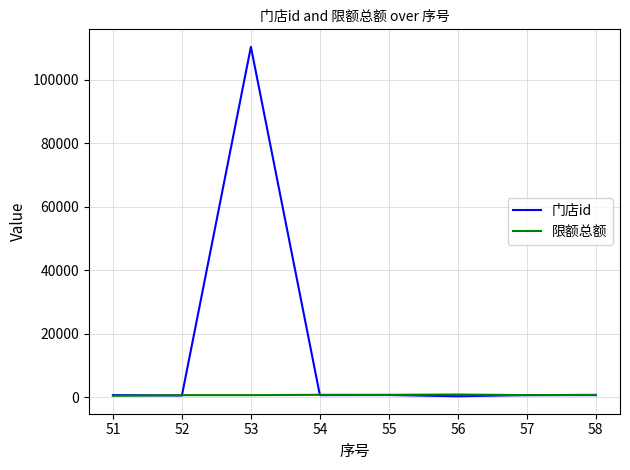

Which series has the largest total across all categories?

门店id